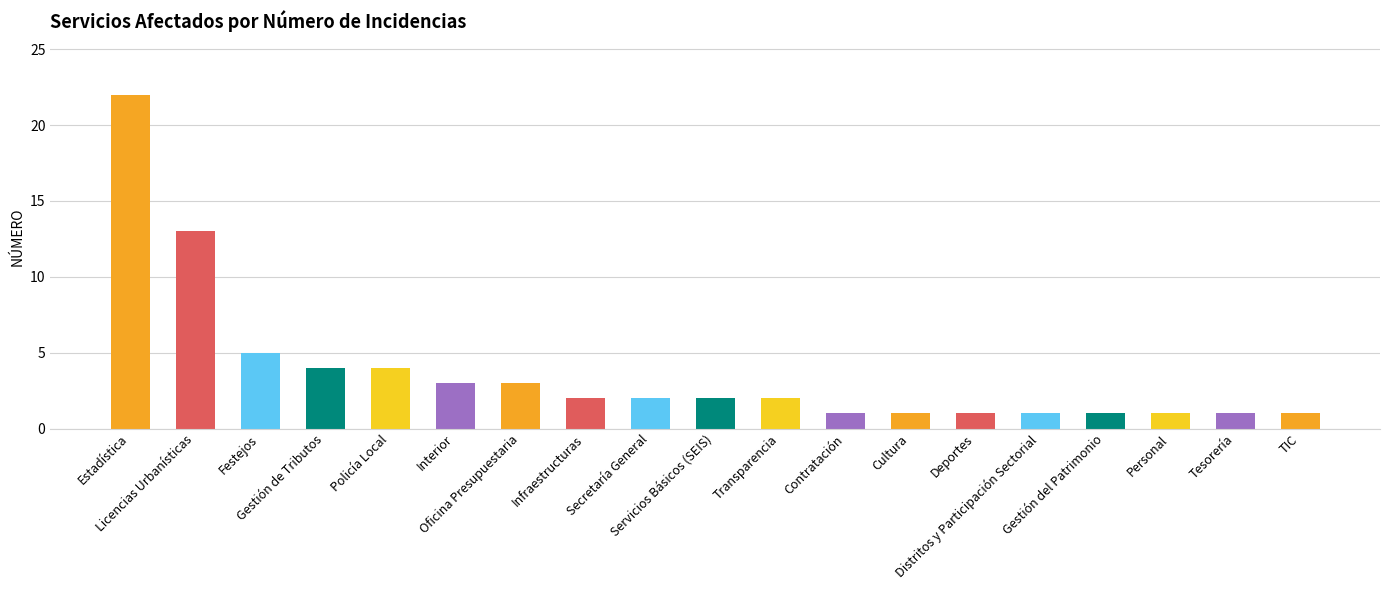

Reading left to right, list all the values displayed in this chart.

22	13	5	4	4	3	3	2	2	2	2	1	1	1	1	1	1	1	1